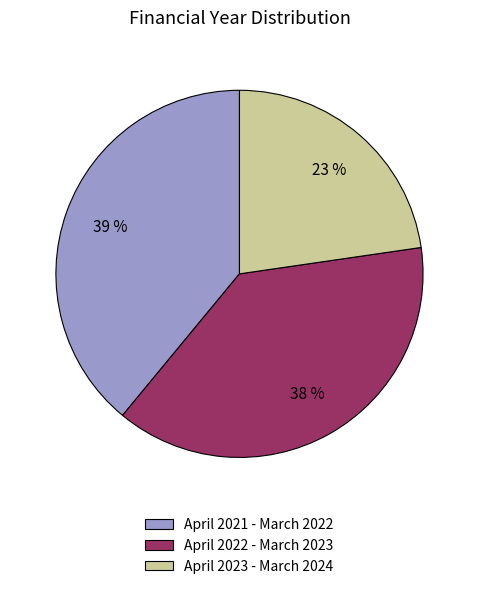

Rank the categories by value from lowest to highest.

April 2023 - March 2024, April 2022 - March 2023, April 2021 - March 2022